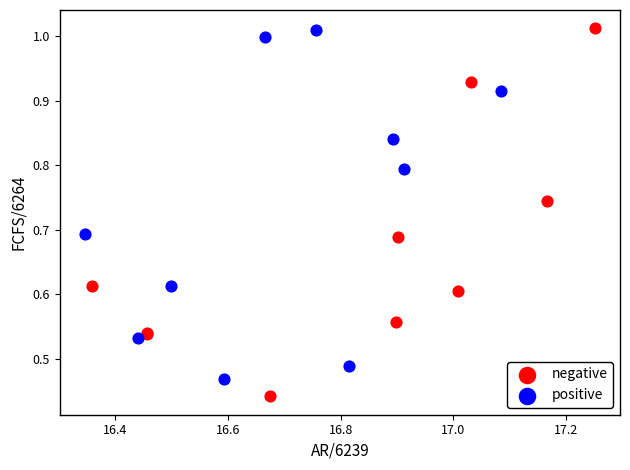

Which series reaches the minimum Y coordinate?

negative